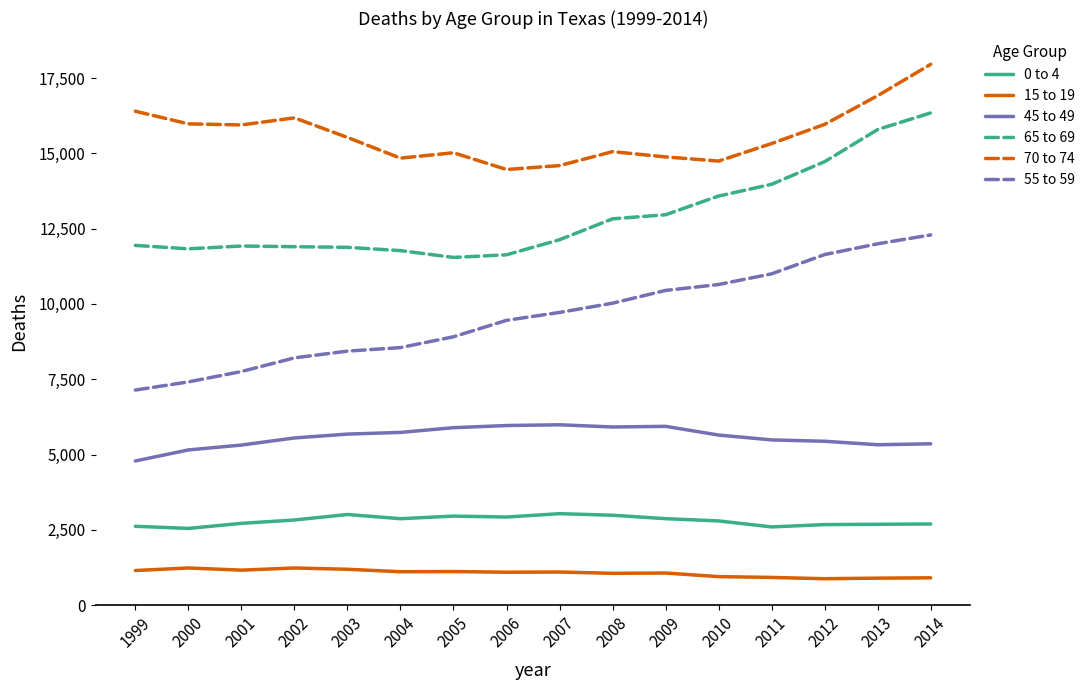

True or false: 0 to 4 and 70 to 74 intersect in this chart.

False